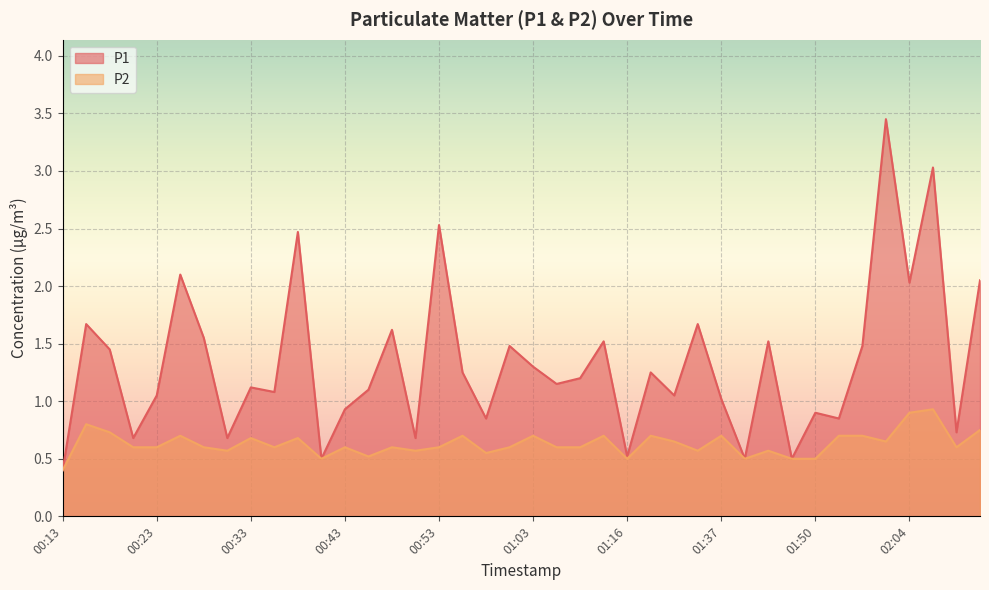

What are all the series names shown in the legend?

P1, P2